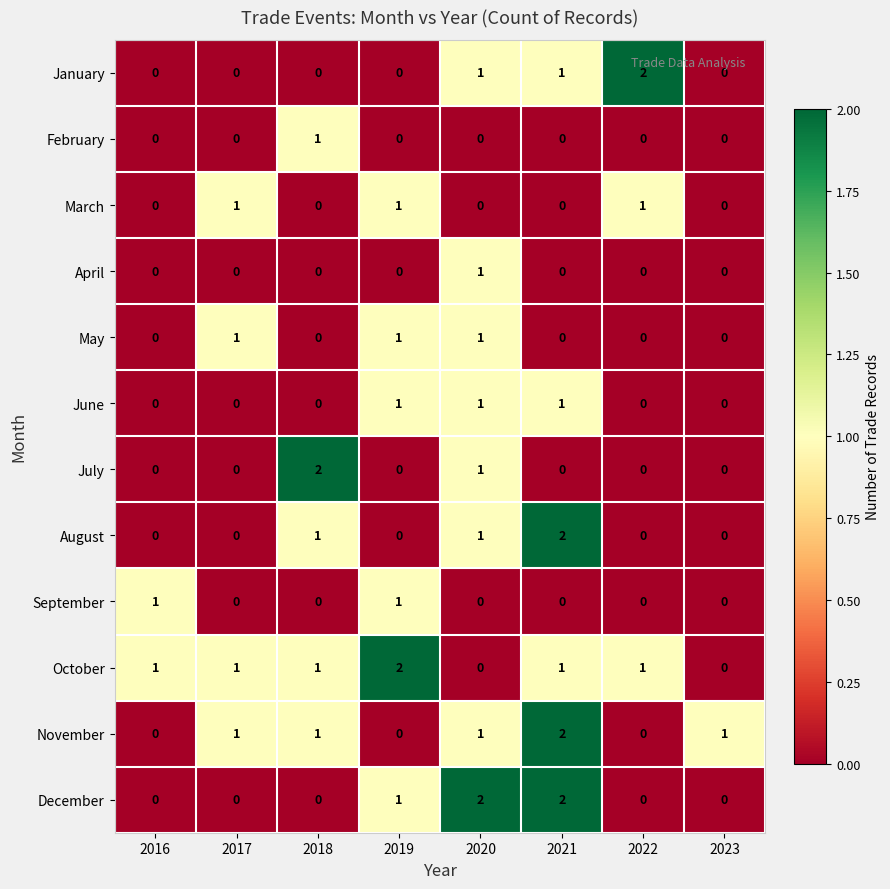

Which series changed the most between 2019 and 2020?

October